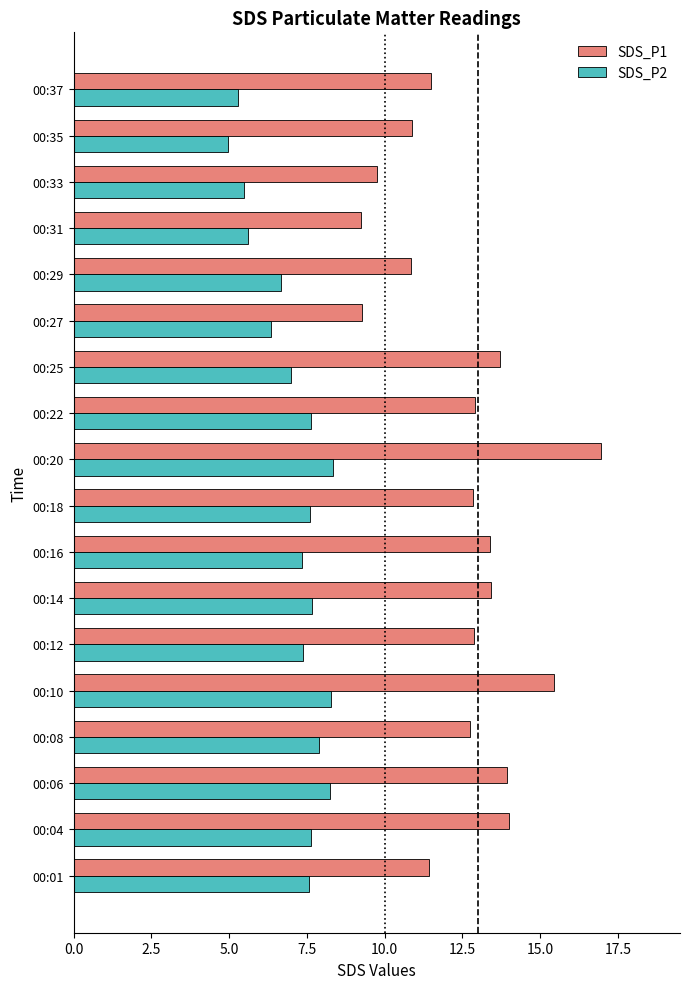

Which series has the largest range (max minus min)?

SDS_P1